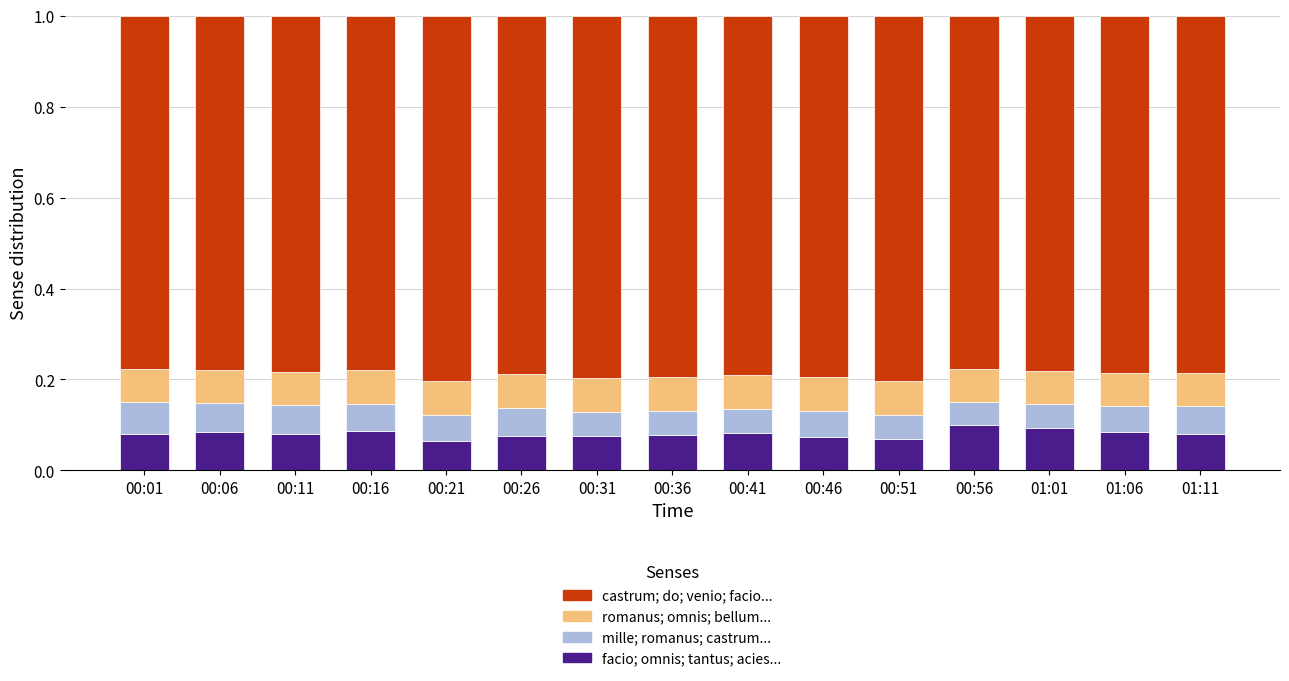

What is the total value across all series at 00:16?

1.0